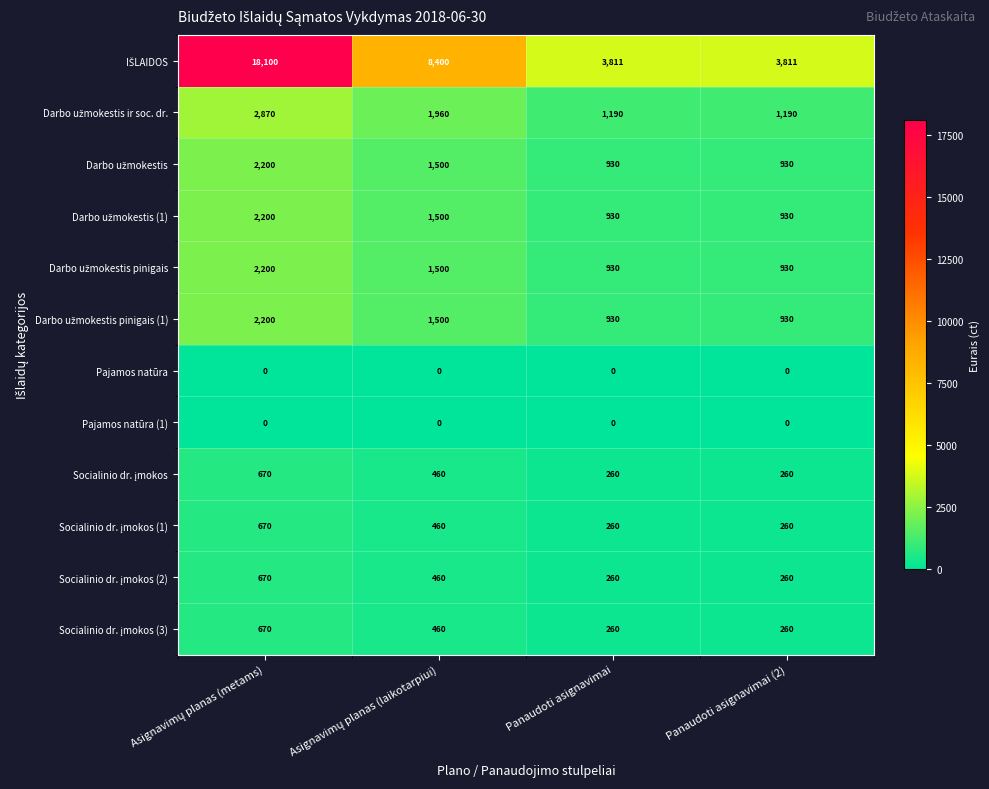

What is the difference between the highest and lowest values at Panaudoti asignavimai?

3811